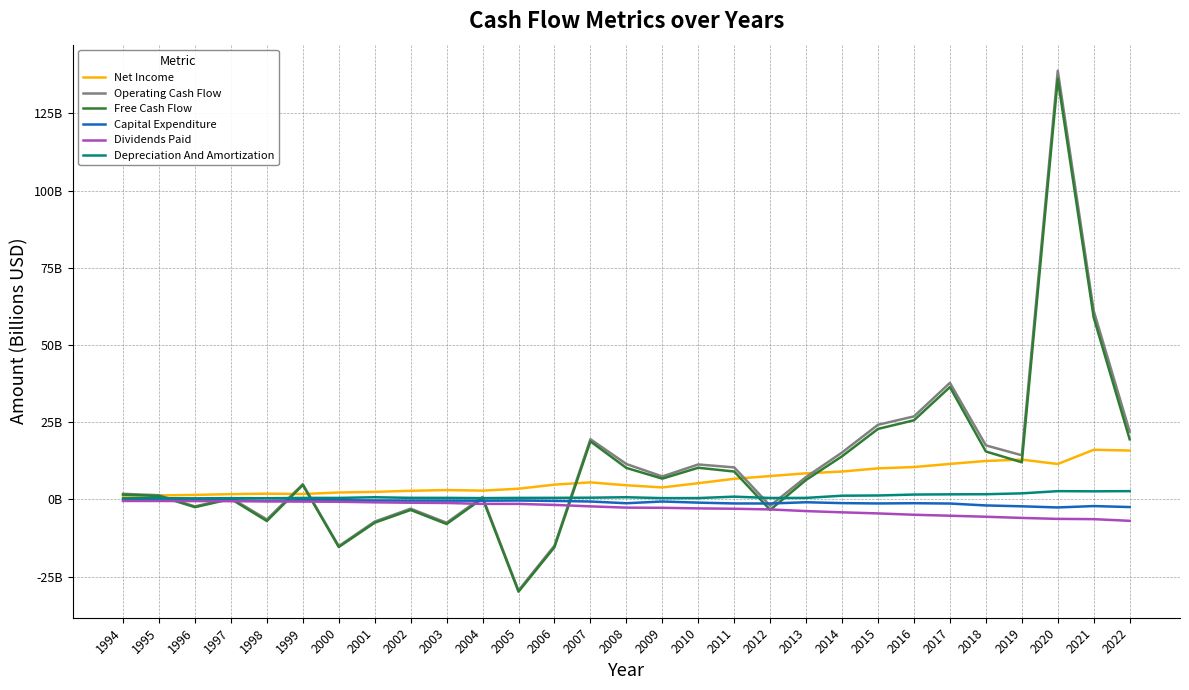

Does the chart display data point markers on the line(s)?

No